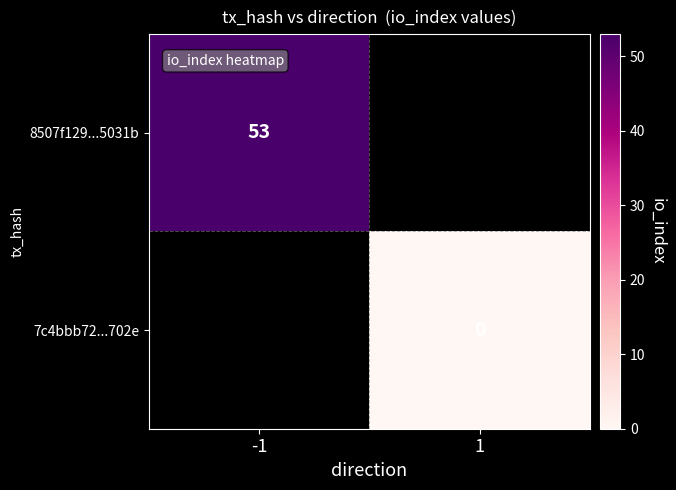

The value of 8507f129...5031b at -1 is 53. True or false?

True